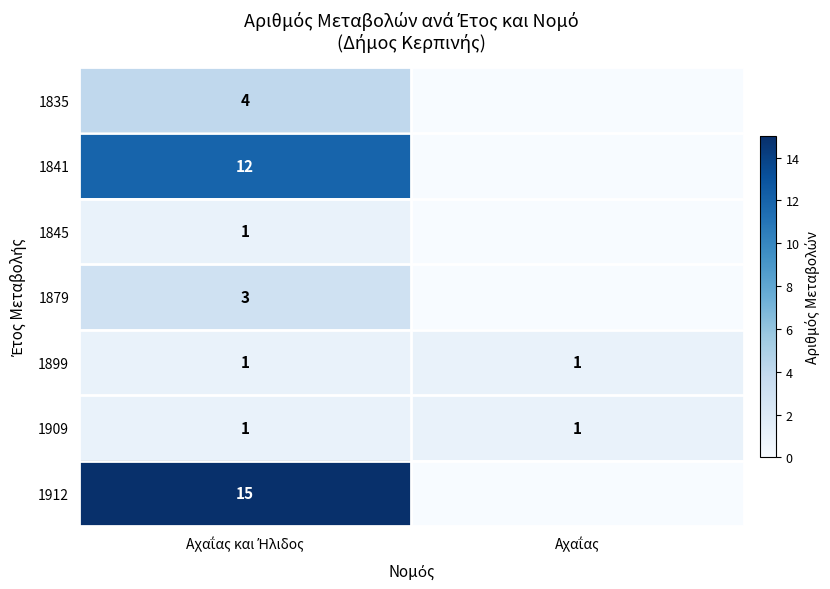

Rank the series at Αχαΐας και Ήλιδος from lowest to highest value.

1845, 1899, 1909, 1879, 1835, 1841, 1912